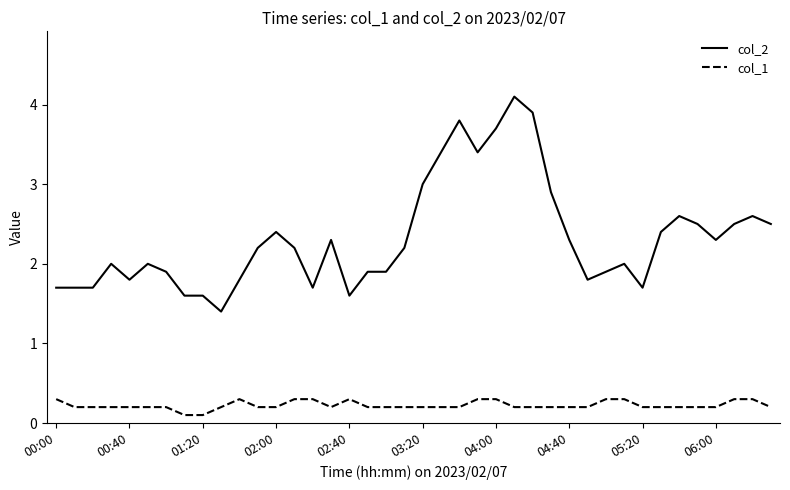

True or false: col_1 has more than 1 interior local peaks.

True